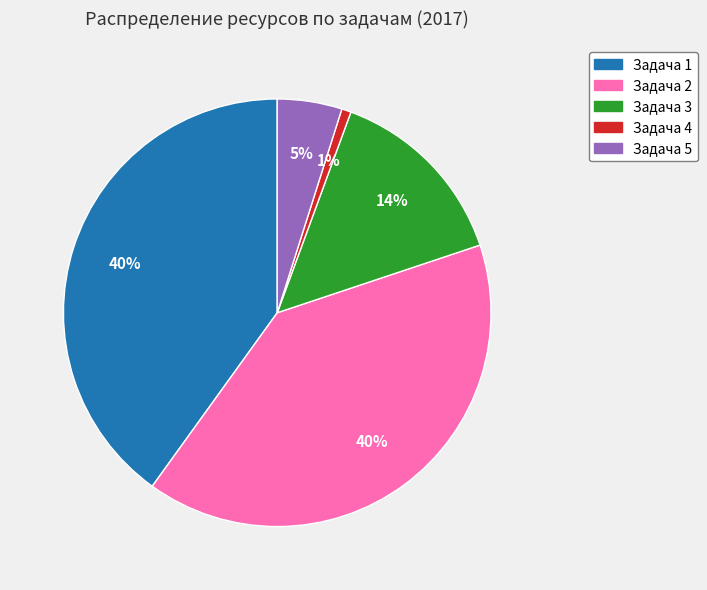

How many segments does this pie chart have?

5